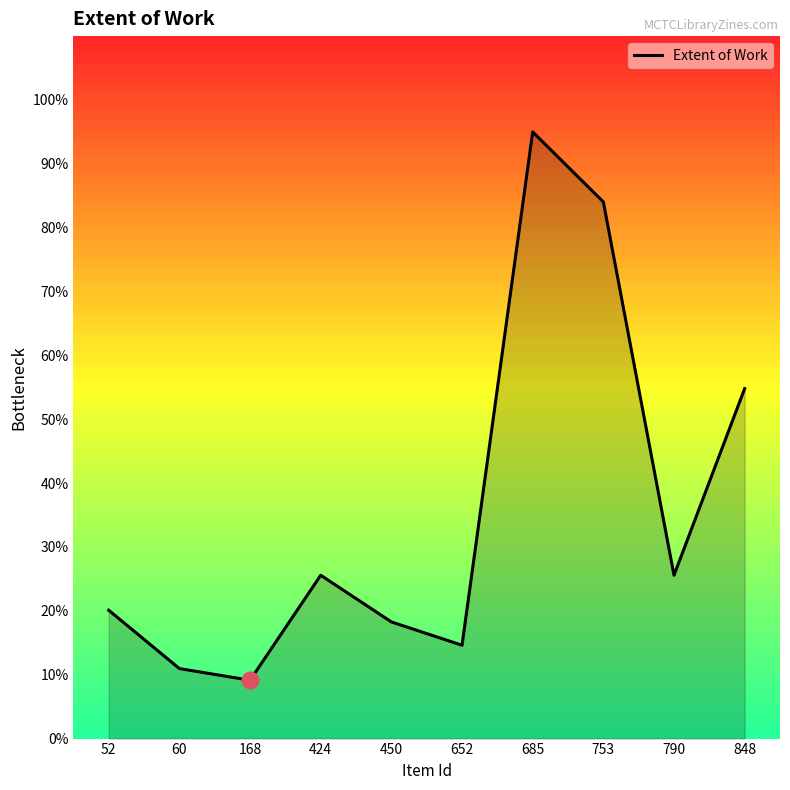

What is the greatest value displayed?

95.0